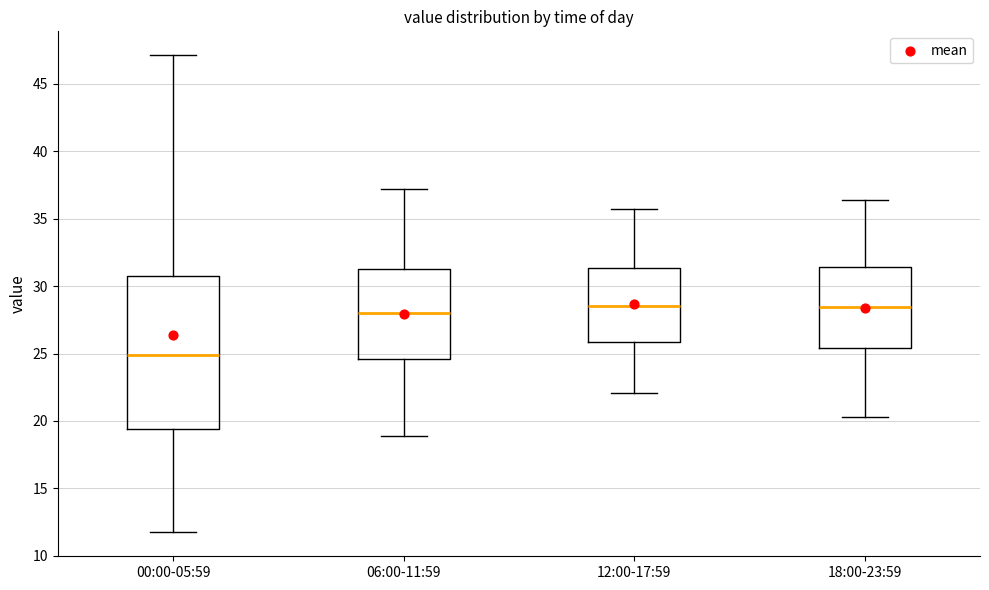

Reading left to right, read every box against the y-axis: the position of its median line, the range the box covers, and the ends of its whiskers. The values are not printed on the chart, so give them approximately, as read against the axis.

00:00-05:59: median 25.0, box 19.5 to 31.0, whiskers 11.5 to 47.0
06:00-11:59: median 28.0, box 24.5 to 31.5, whiskers 19.0 to 37.0
12:00-17:59: median 28.5, box 26.0 to 31.5, whiskers 22.0 to 35.5
18:00-23:59: median 28.5, box 25.5 to 31.5, whiskers 20.5 to 36.5